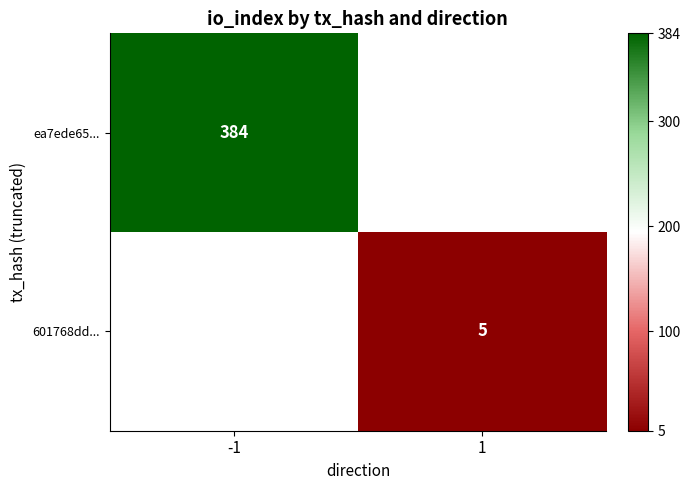

The value of 601768dd... at 1 is 7. True or false?

False